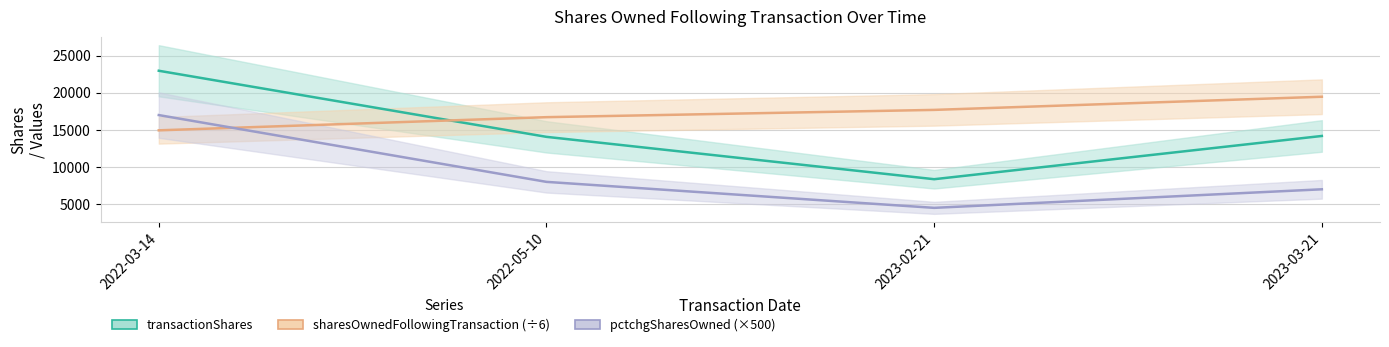

Which series has the largest range (max minus min)?

transactionShares